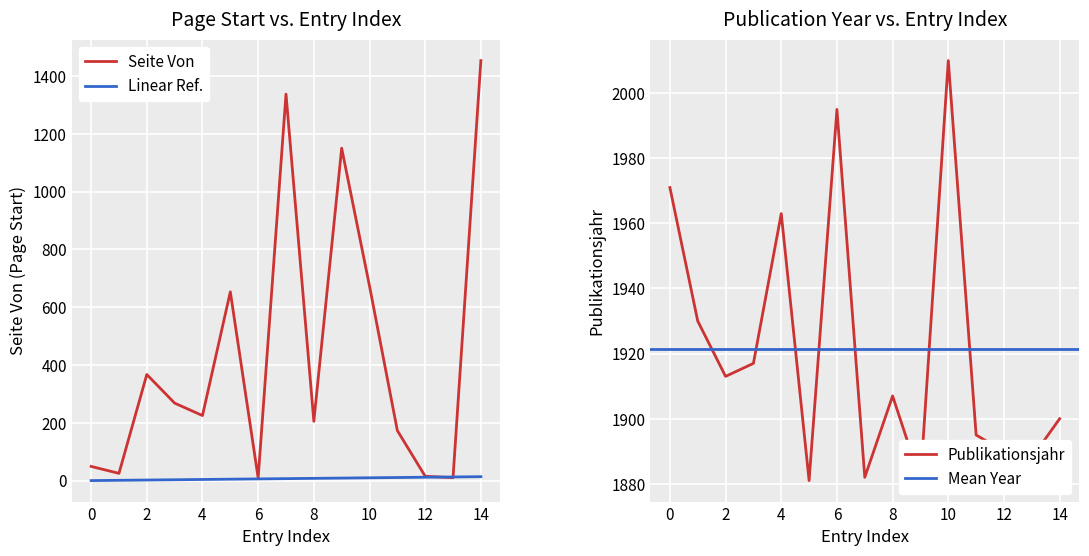

Which series has the largest total across all categories?

Publikationsjahr